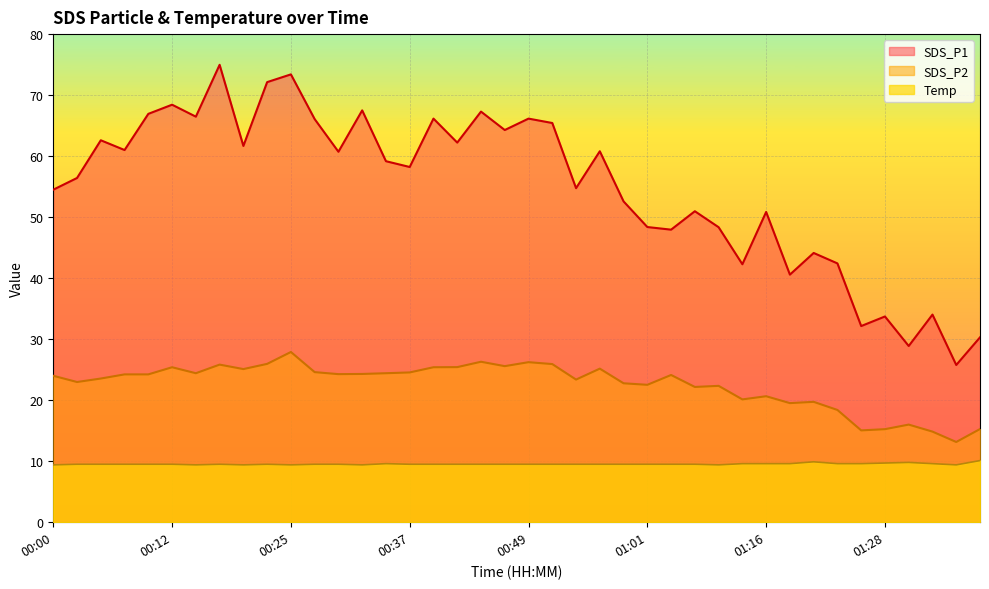

Where is the first local minimum for SDS_P2?

00:03